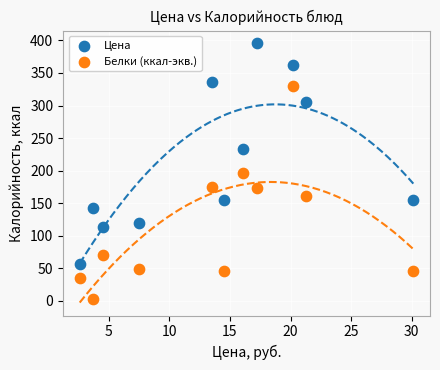

Which series reaches the maximum Y coordinate?

Цена